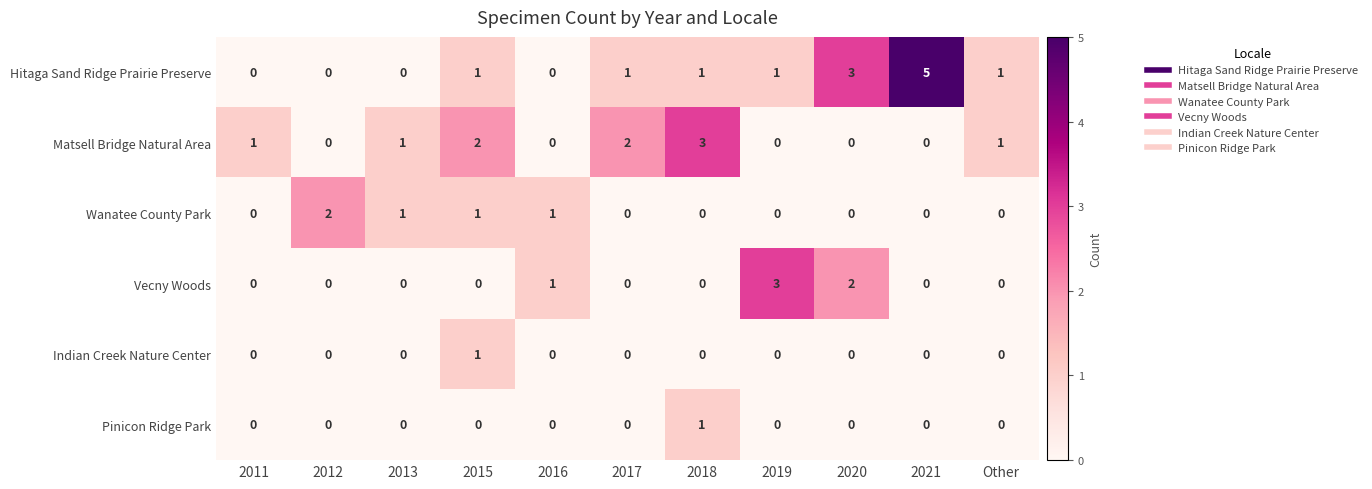

How many categories are shown in the chart?

11